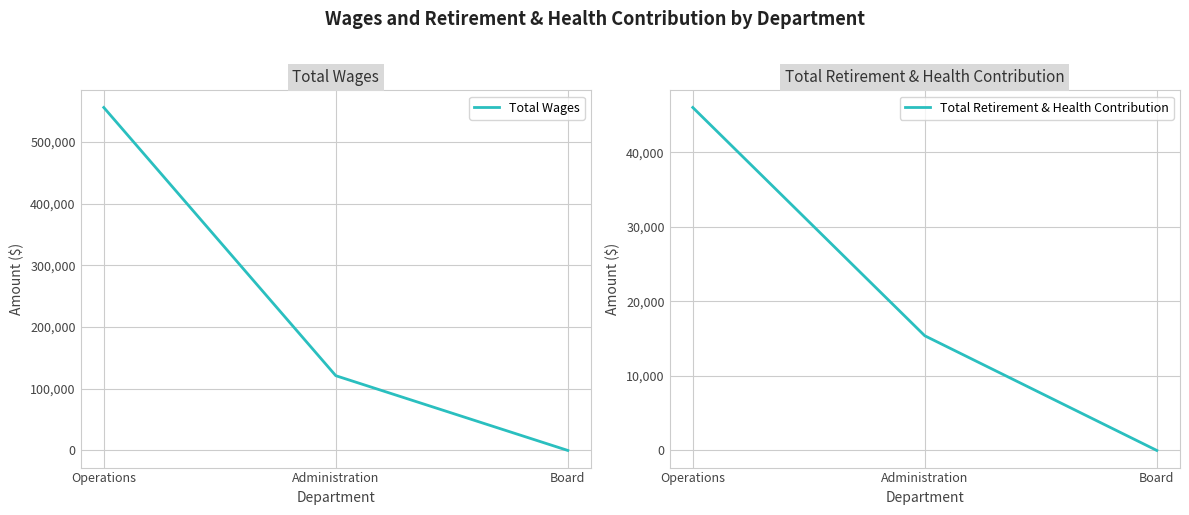

What is the sum of all Total Retirement & Health Contribution values?

61396